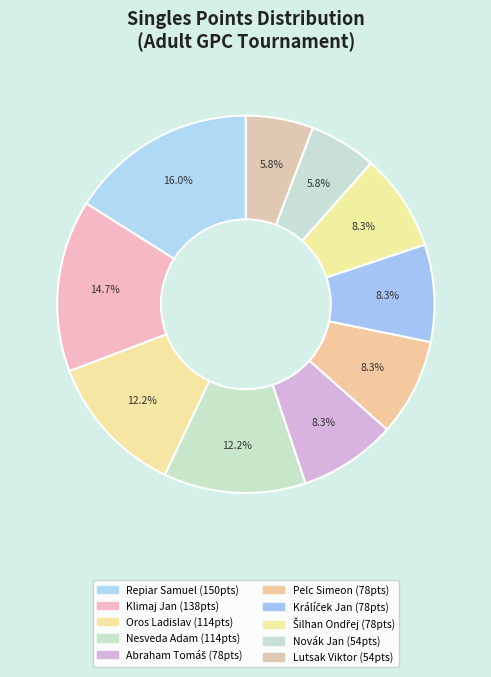

True or false: Repiar Samuel accounts for 16% of the total.

True